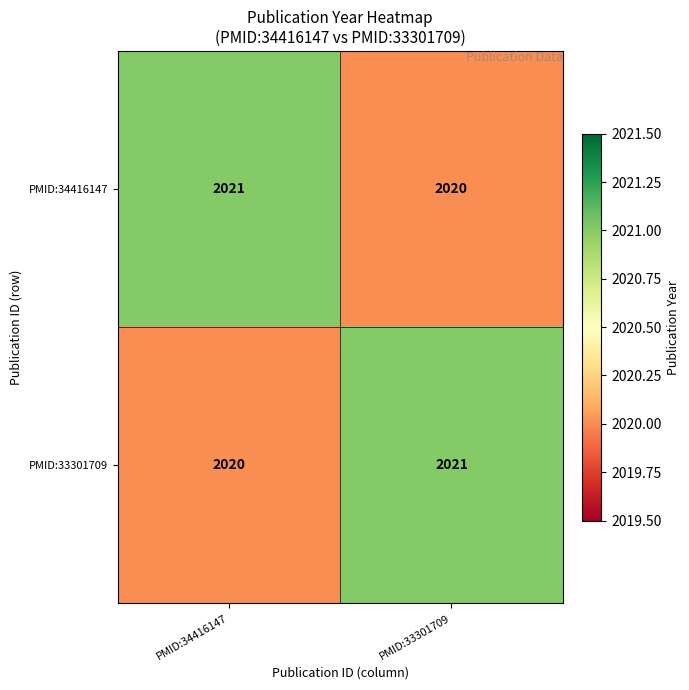

What is the minimum value shown in the chart?

2020